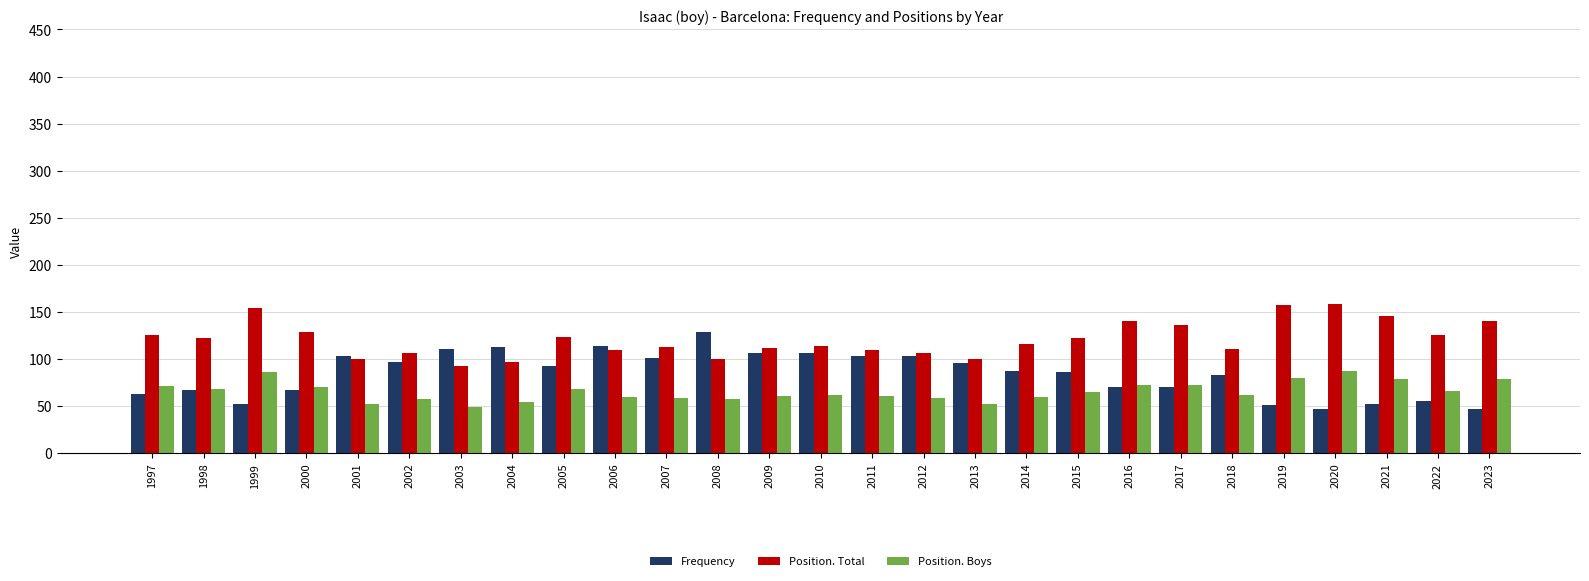

What is the difference between the maximum and minimum values in the Frequency series?

82